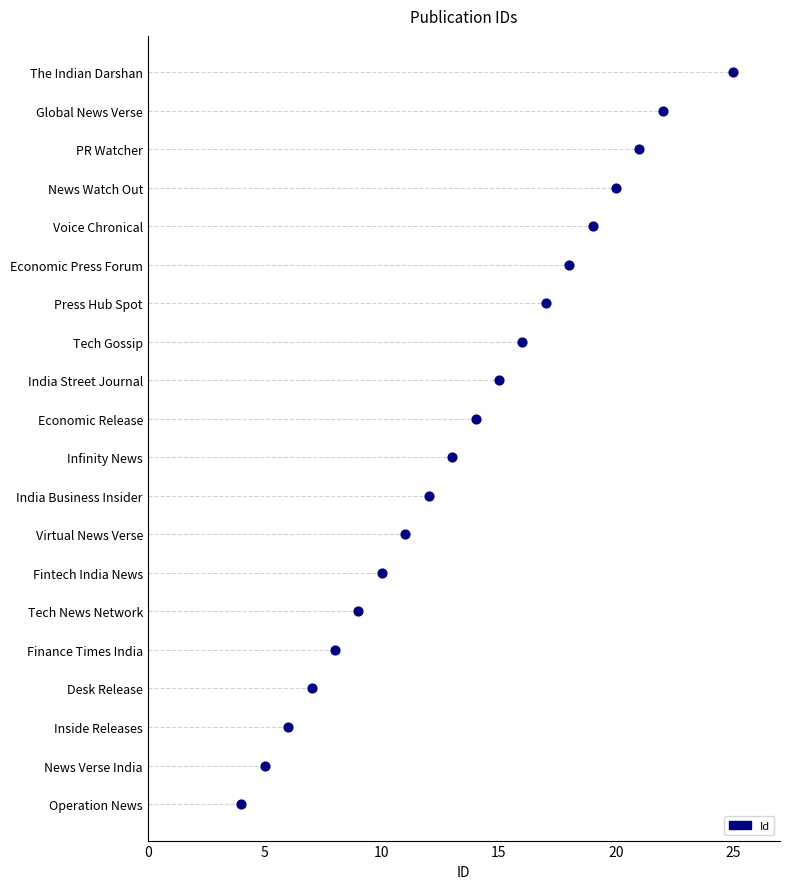

Approximately how many times larger is the value at India Business Insider compared to Finance Times India?

1.5